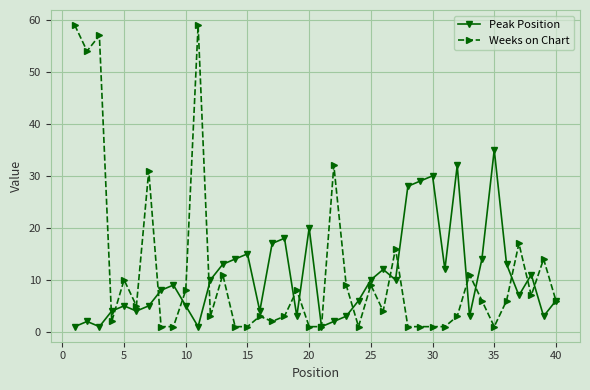

How many data points in Weeks on Chart are less than 6?

20